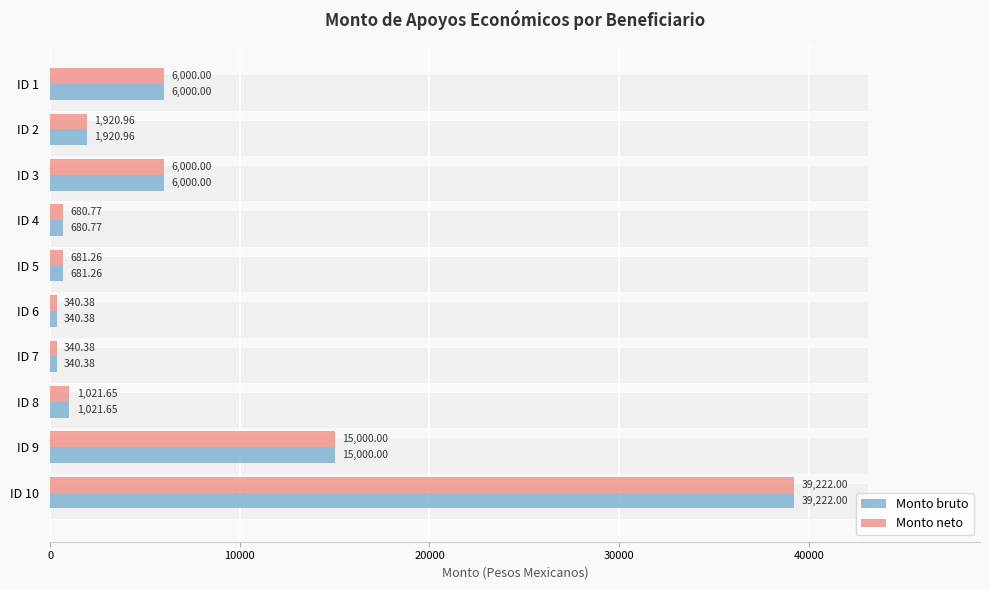

What is the value of the Monto neto bar at the 4th from the left?

680.8